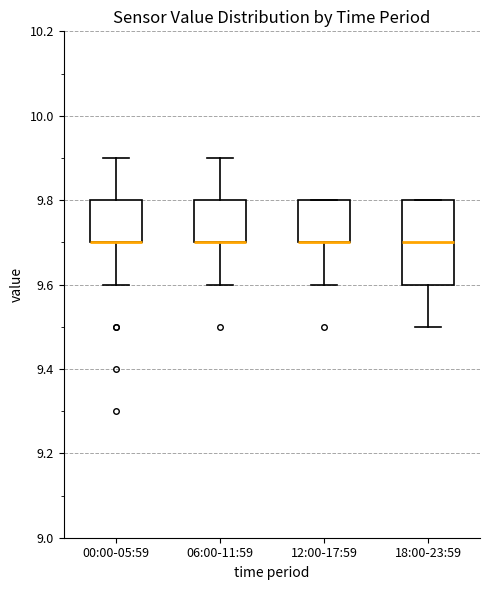

Reading left to right, transcribe this box plot: for each box, give where its median line is, the range the box spans, and where its two whiskers end, as read against the y-axis. The values are not printed on the chart, so give them approximately, as read against the axis.

00:00-05:59: median 9.7 (drawn on the box's lower edge), box 9.7 to 9.8, whiskers 9.6 to 9.9
06:00-11:59: median 9.7 (drawn on the box's lower edge), box 9.7 to 9.8, whiskers 9.6 to 9.9
12:00-17:59: median 9.7 (drawn on the box's lower edge), box 9.7 to 9.8, whiskers 9.6 to 9.8
18:00-23:59: median 9.7, box 9.6 to 9.8, whiskers 9.5 to 9.8